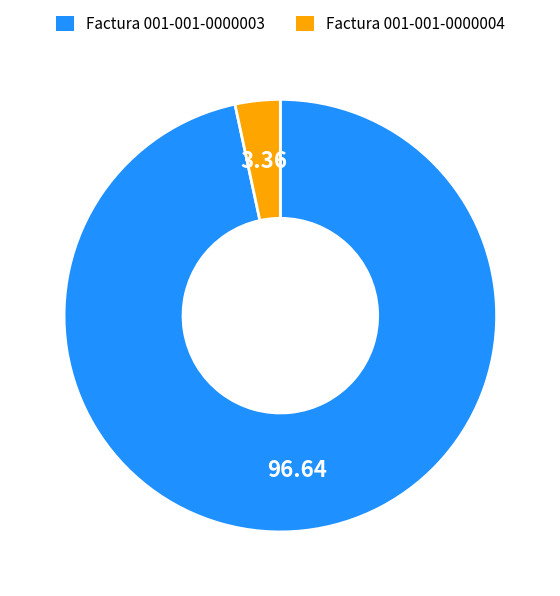

Which slice represents more than half of the pie?

Factura 001-001-0000003